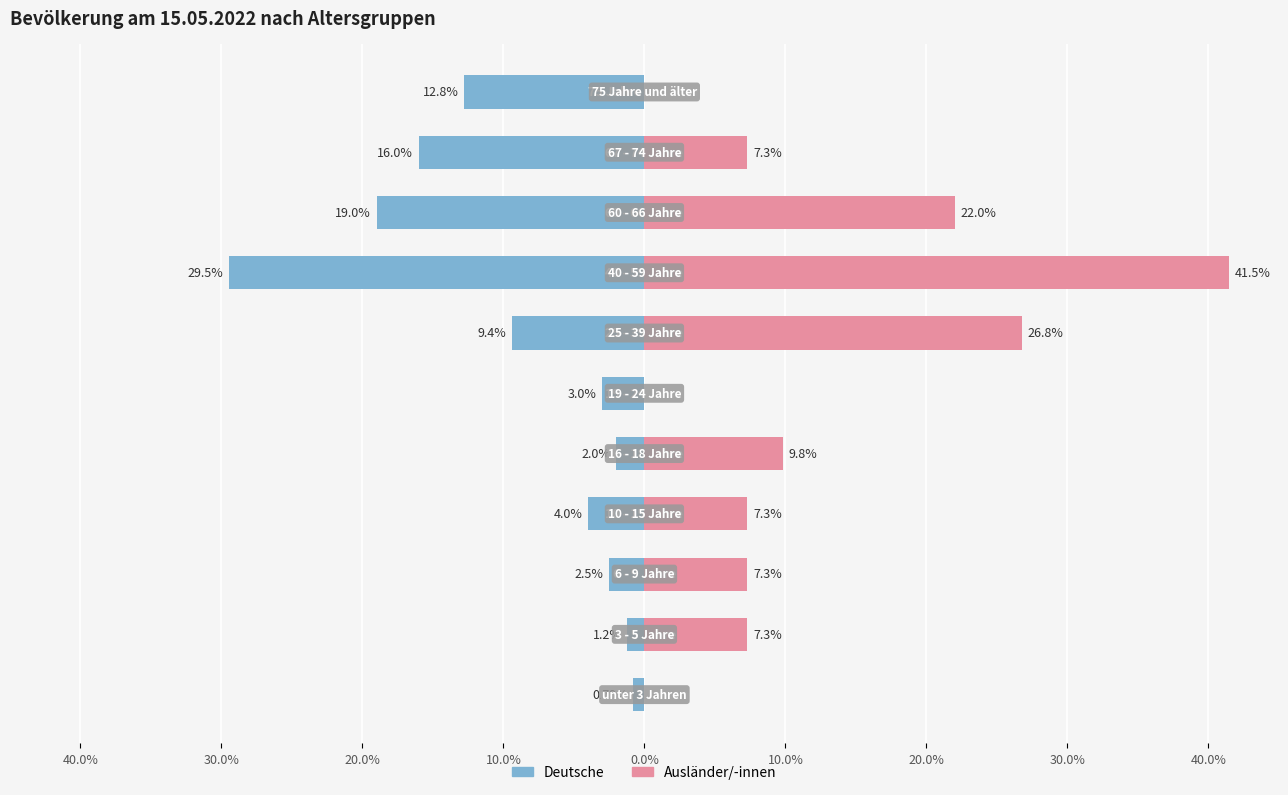

List the series in order of their peak value, highest first.

Ausländer/-innen, Deutsche